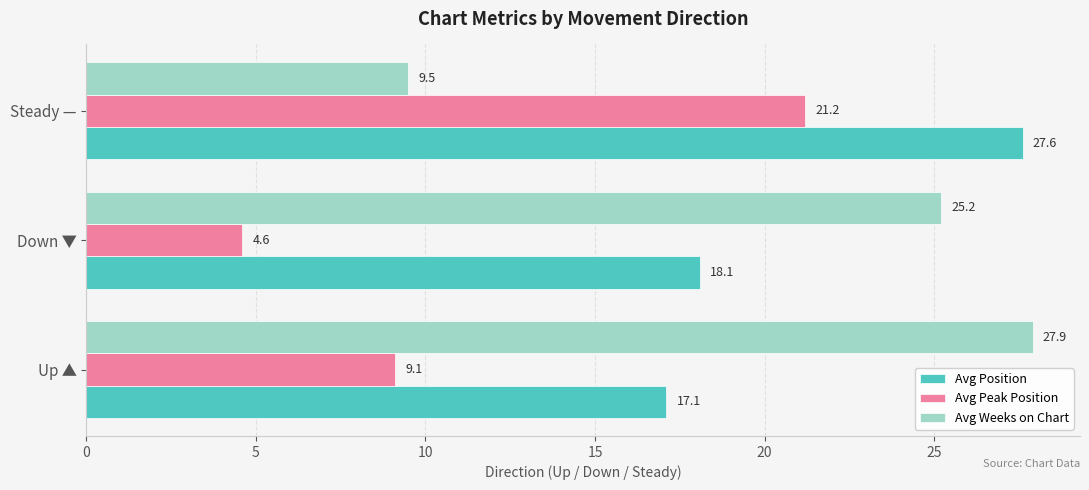

Is it true that Avg Position equals 46.4 at Steady —?

False